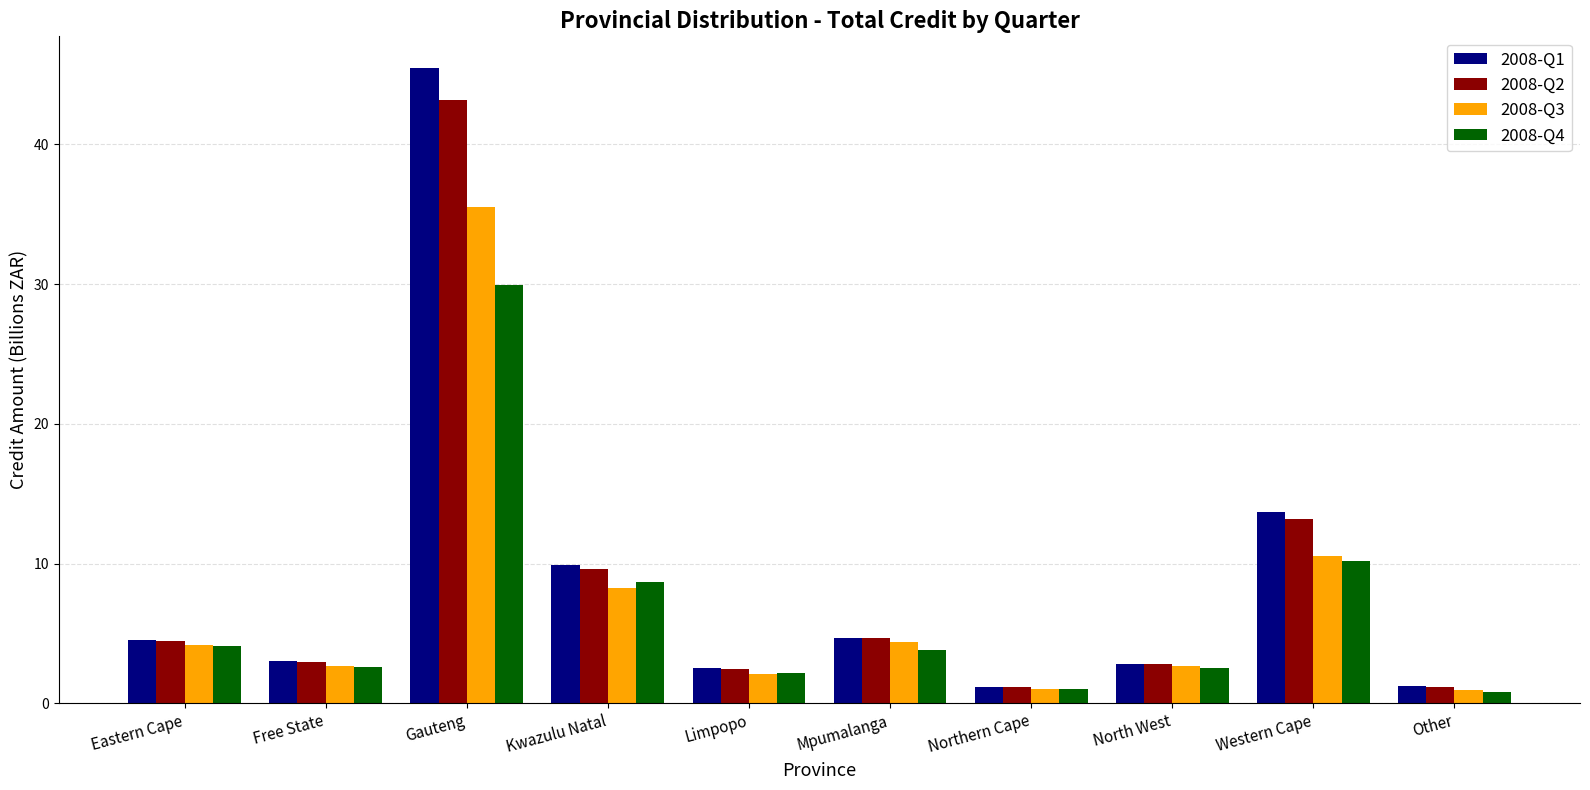

What is the difference between the maximum and minimum values in the 2008-Q1 series?

44.3